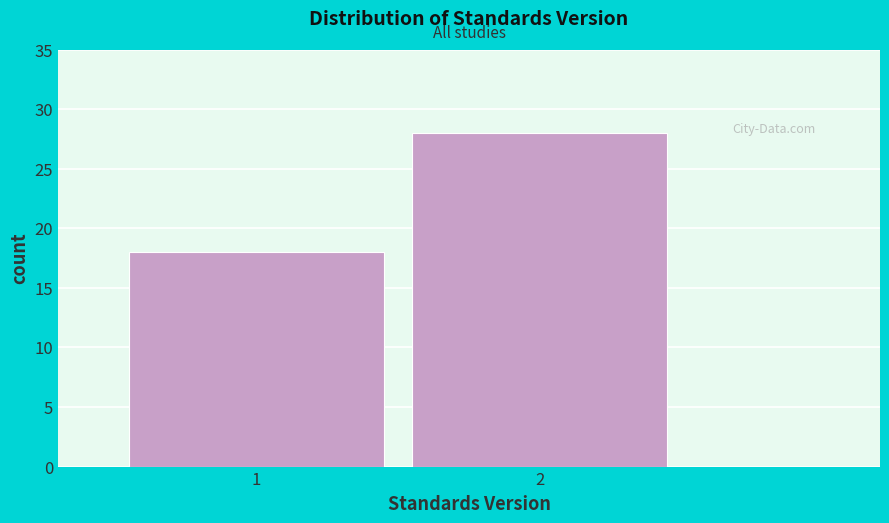

Reading right to left, transcribe all the data shown in this chart.

28	18